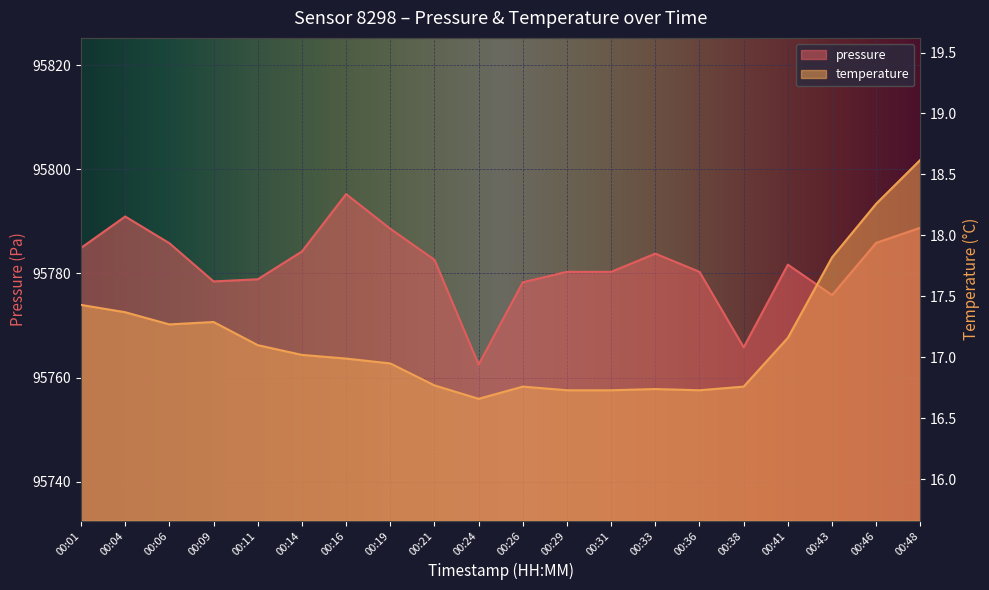

Reading right to left, extract all data points from this chart.

pressure: 00:48=95788.8	00:46=95785.9	00:43=95775.8	00:41=95781.7	00:38=95765.8	00:36=95780.3	00:33=95783.8	00:31=95780.3	00:29=95780.3	00:26=95778.3	00:24=95762.5	00:21=95782.6	00:19=95788.6	00:16=95795.2	00:14=95784.2	00:11=95778.9	00:09=95778.5	00:06=95785.8	00:04=95790.9	00:01=95784.9
temperature: 00:48=18.6	00:46=18.3	00:43=17.8	00:41=17.2	00:38=16.8	00:36=16.7	00:33=16.7	00:31=16.7	00:29=16.7	00:26=16.8	00:24=16.7	00:21=16.8	00:19=16.9	00:16=17.0	00:14=17.0	00:11=17.1	00:09=17.3	00:06=17.3	00:04=17.4	00:01=17.4